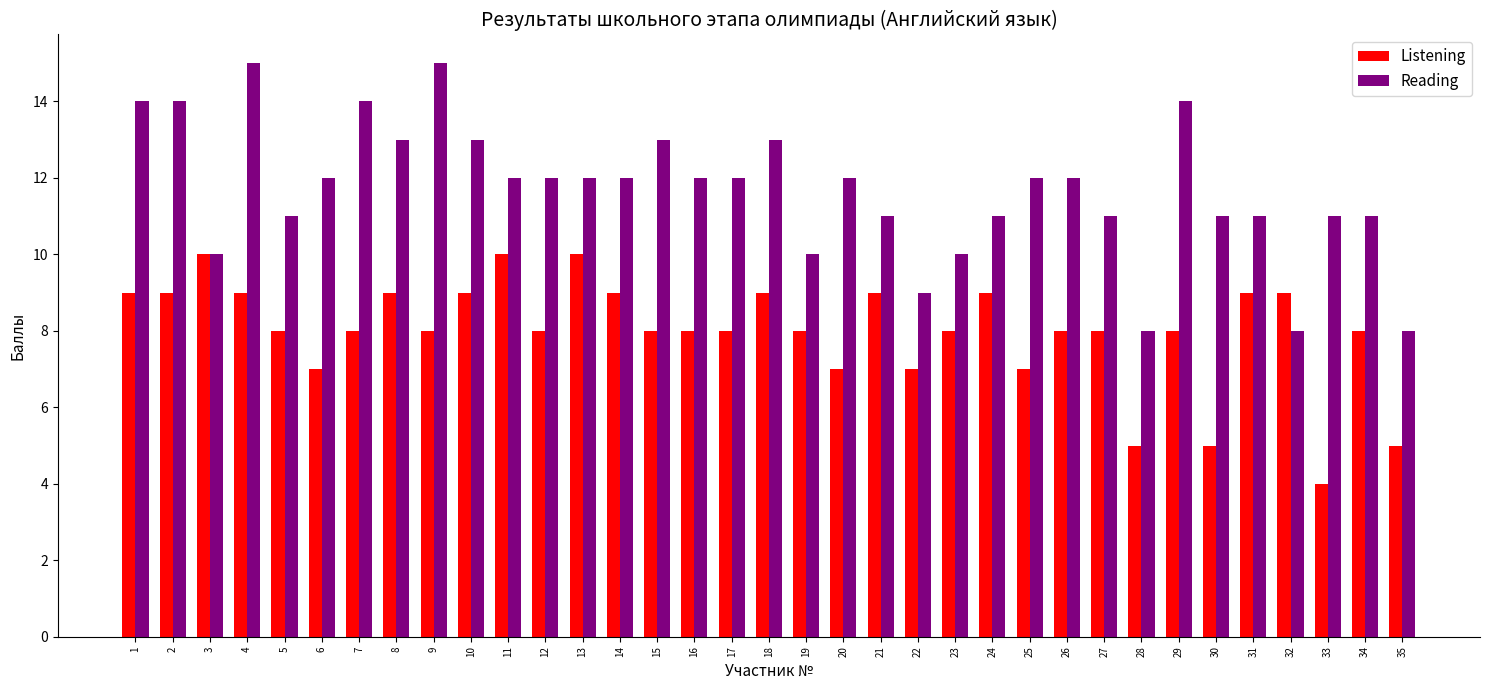

List the series in order of their overall mean, lowest first.

Listening, Reading